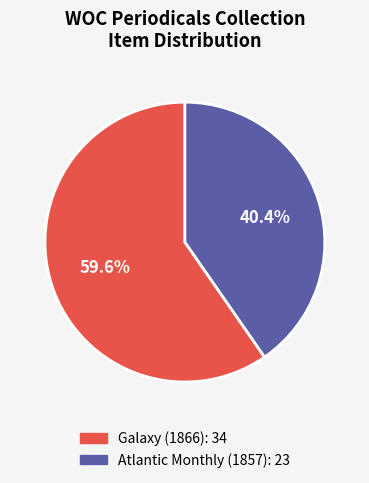

To the nearest percent, what portion does Atlantic Monthly (1857) represent?

40%